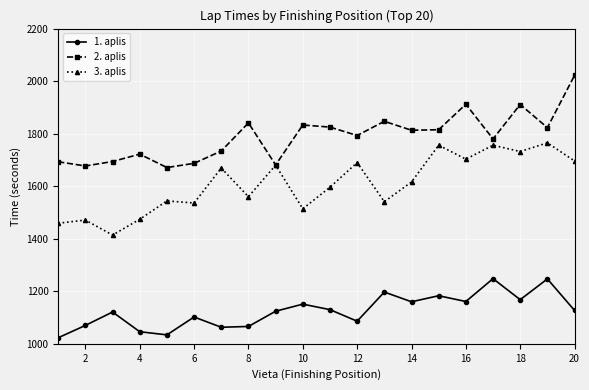

List the series in order of their overall mean, lowest first.

1. aplis, 3. aplis, 2. aplis